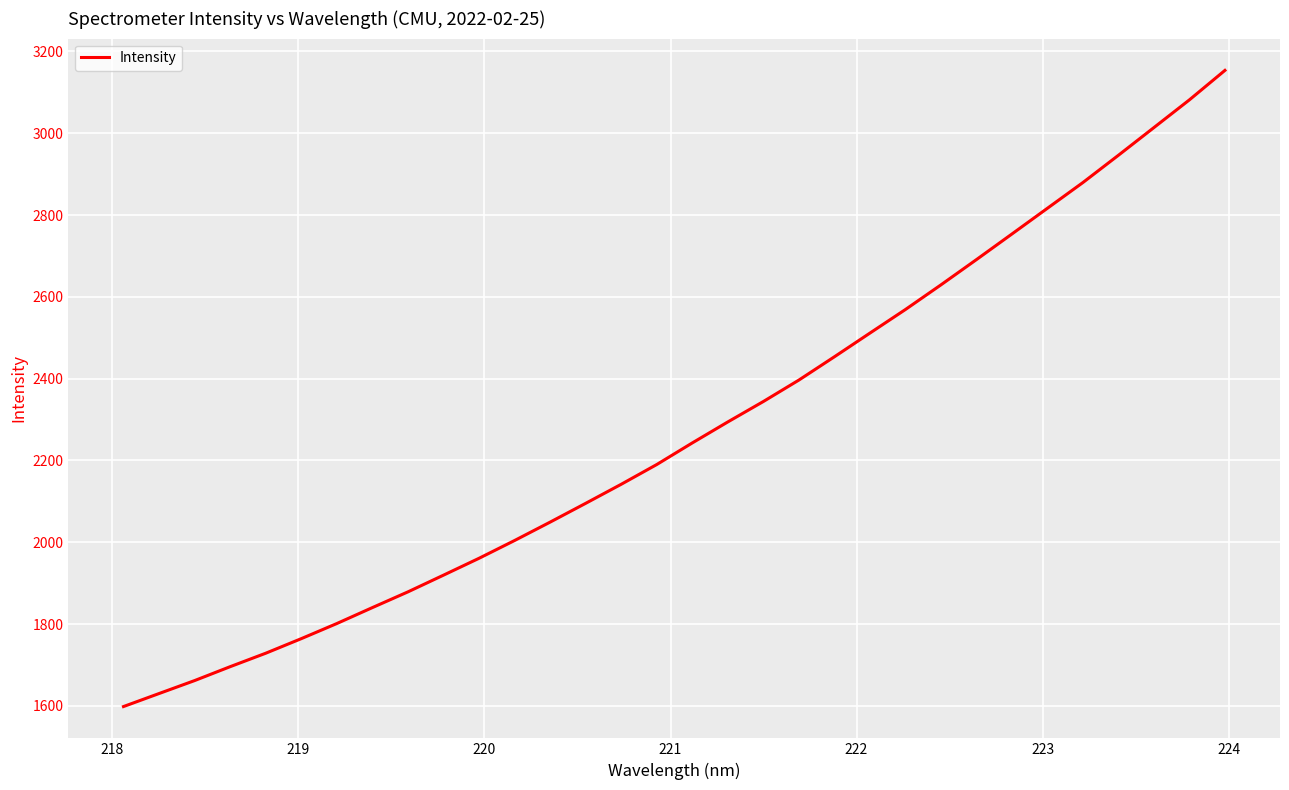

What is the greatest value displayed?

3153.7